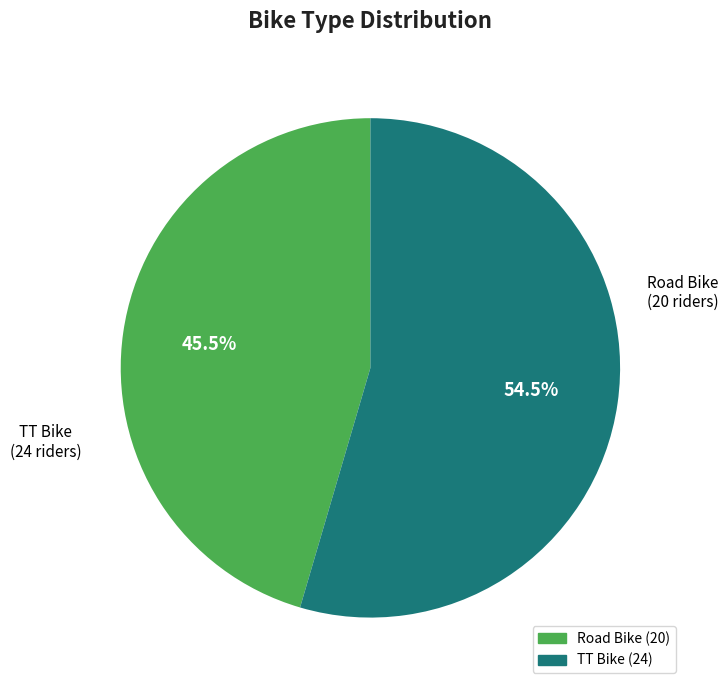

What percentage do Road Bike and TT Bike together represent?

100.0%